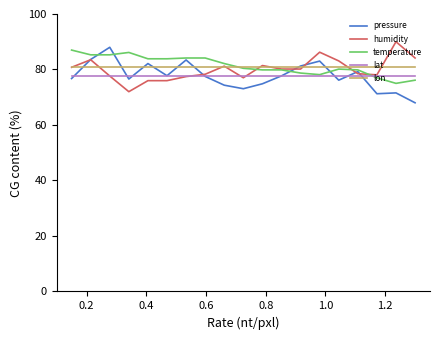

What is the highest value of the lat series?

77.5